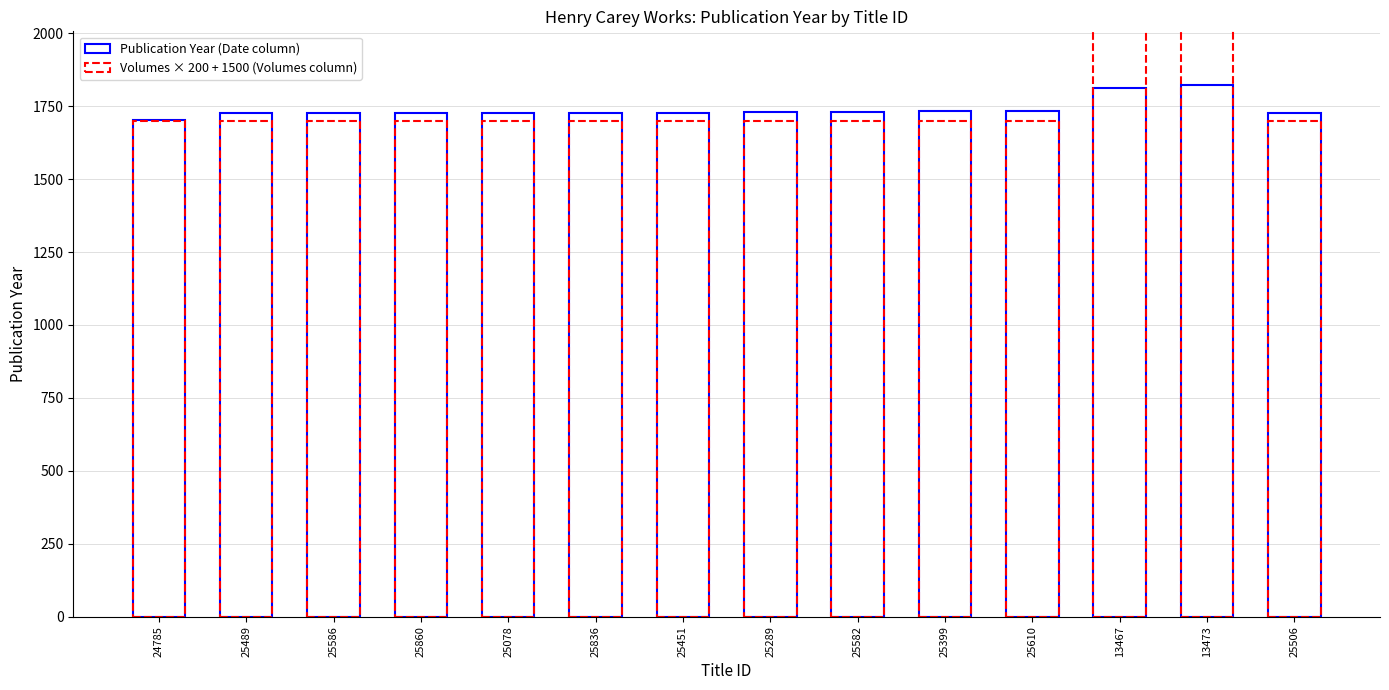

What is the maximum value for Publication Year (Date column)?

1824